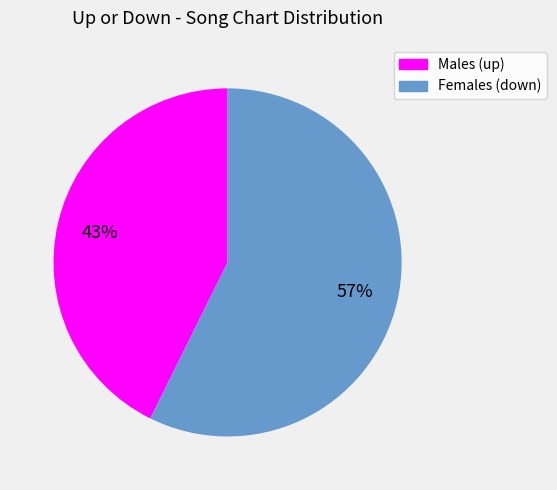

Is it true that Females (down) is 57% of the pie?

True